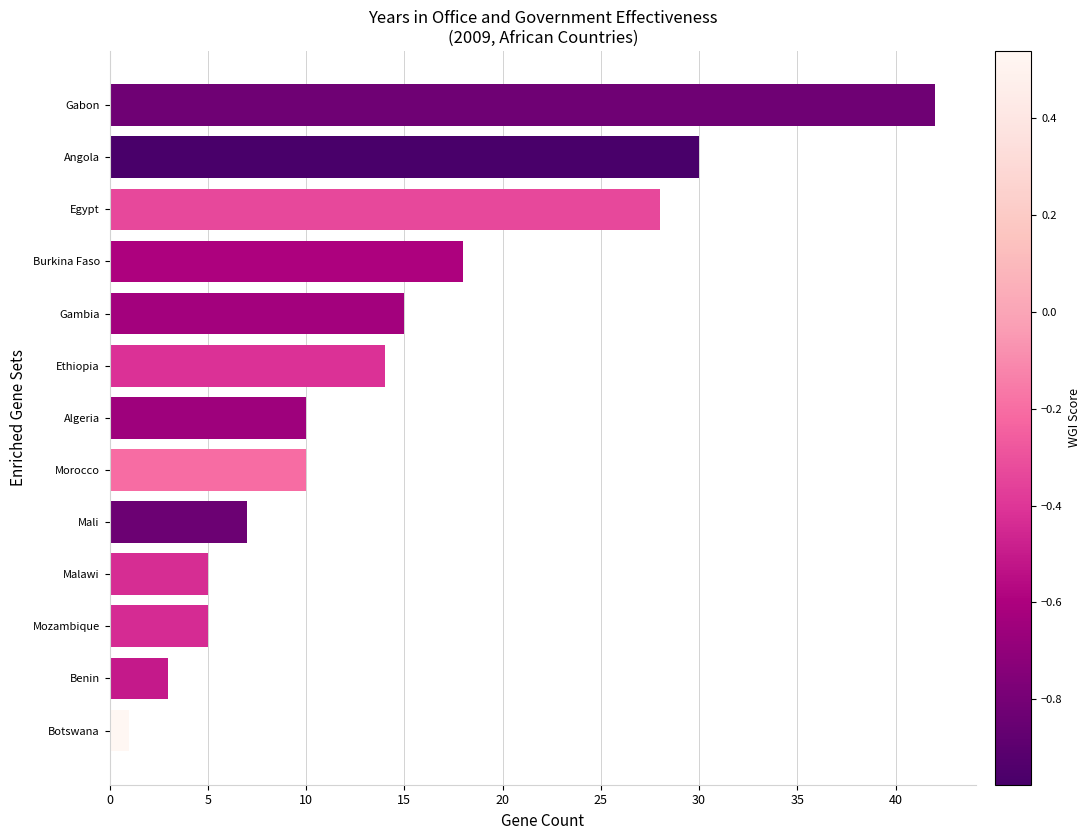

Does the chart contain stacked bars?

No